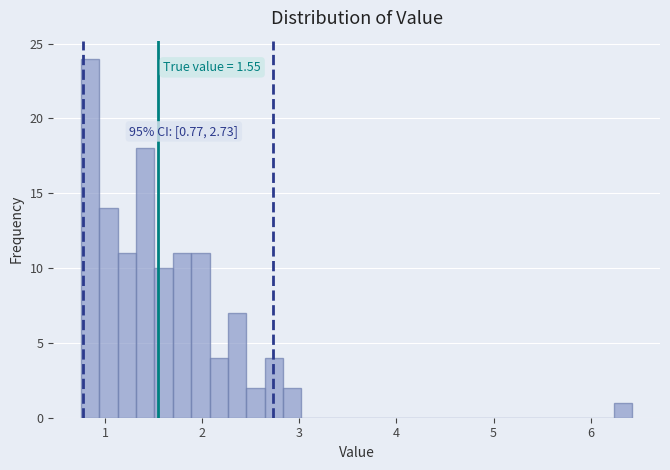

Around what value on the x-axis is the tallest bar? Give the approximate position of its centre, as read against the axis.

0.8